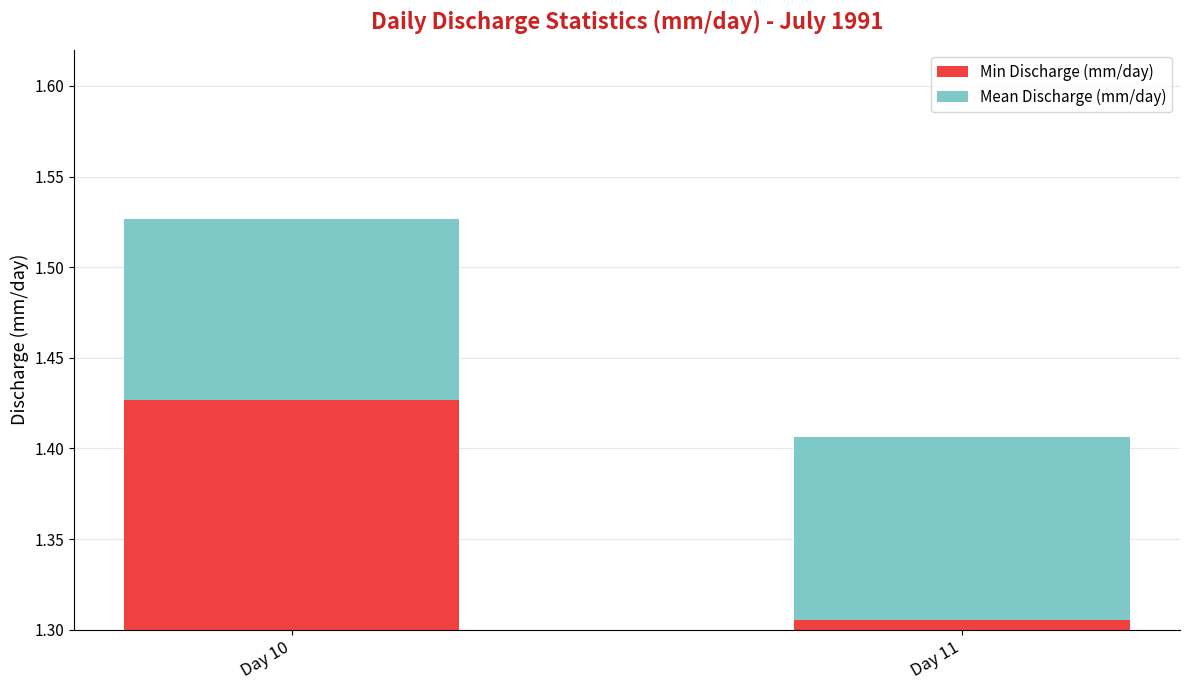

Reading left to right, what are all the values shown in this chart?

Min Discharge (mm/day): 1.4	1.3
Mean Discharge (mm/day): 0.1	0.1